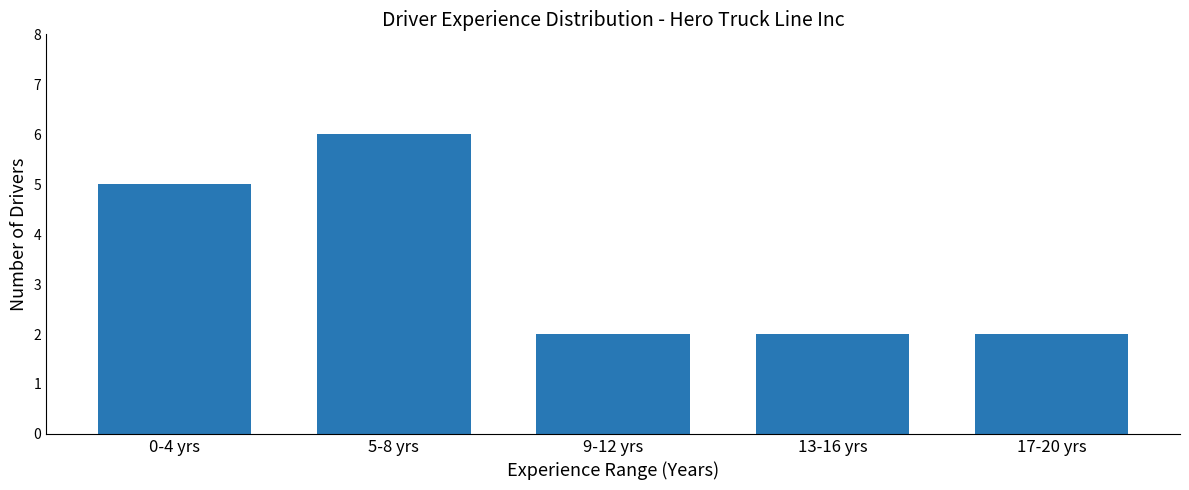

What is the smallest value displayed?

2